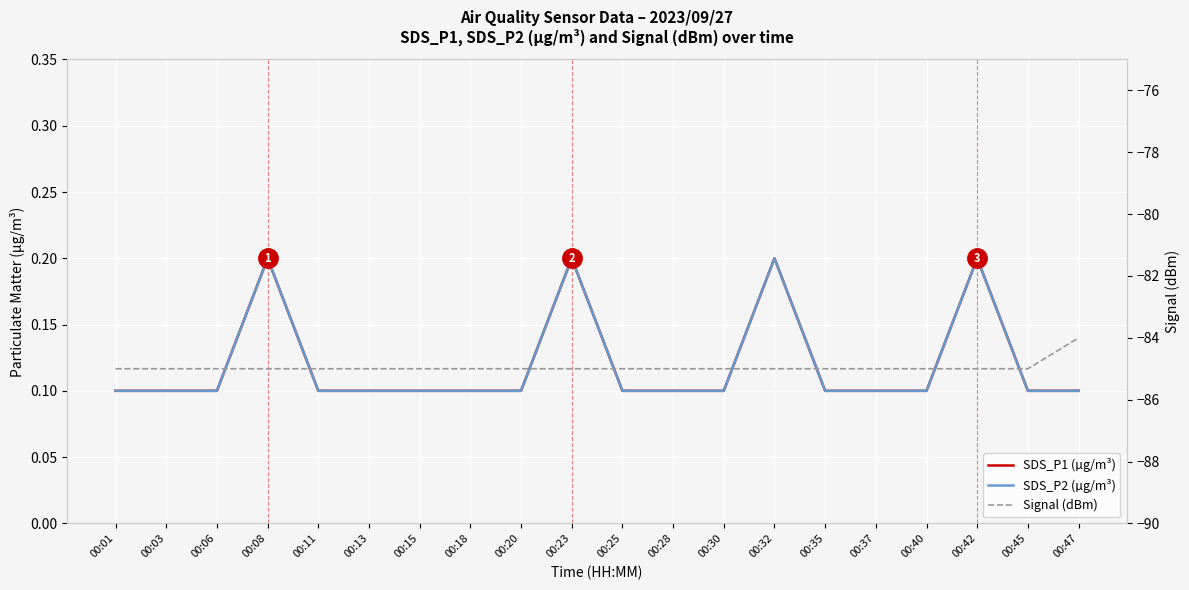

At 00:47, list the series in order from largest to smallest.

SDS_P1 (µg/m³), SDS_P2 (µg/m³), Signal (dBm)